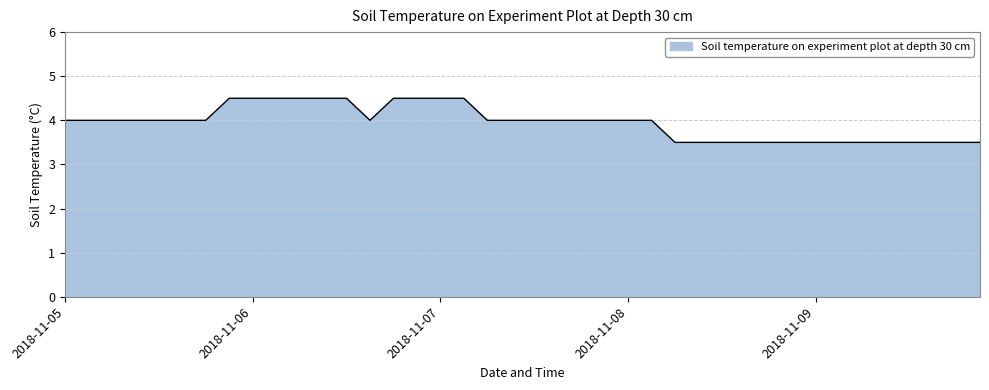

What is the greatest value displayed?

4.5